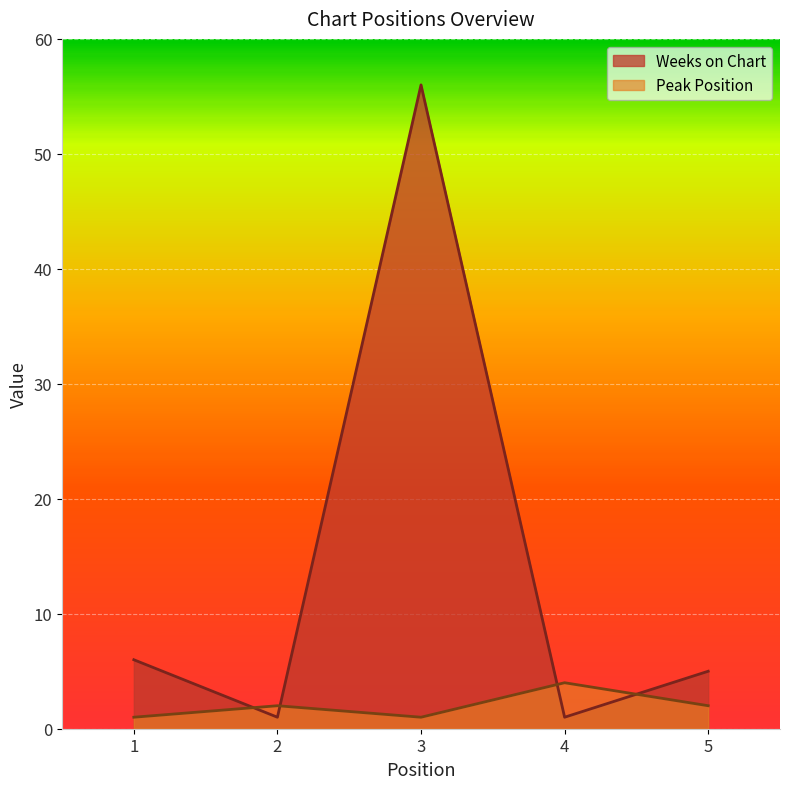

What is the total value across all series at 2?

3